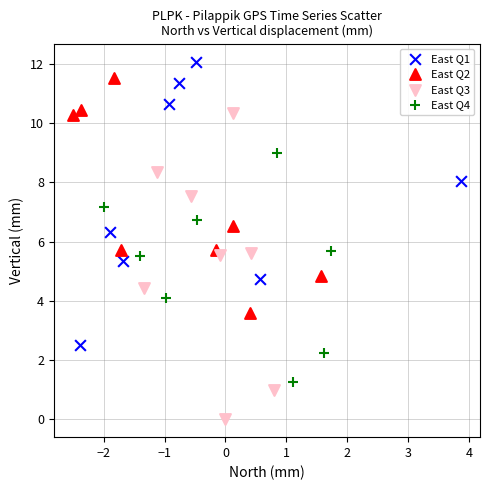

What are all the series names shown in the legend?

East Q1, East Q2, East Q3, East Q4